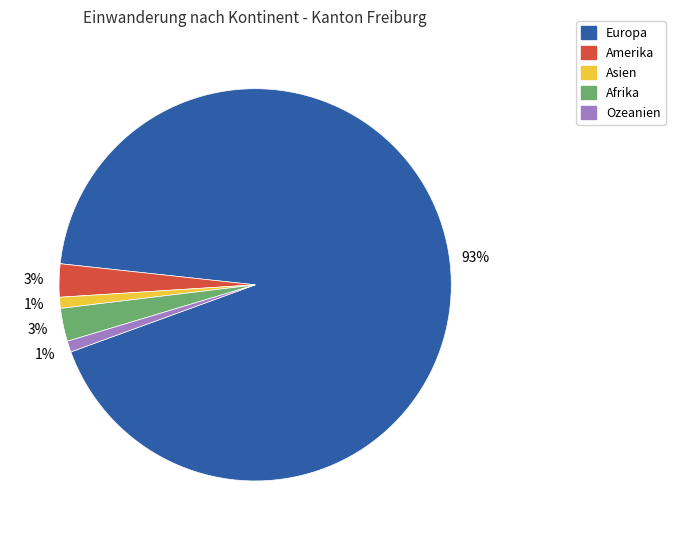

What percentage is the Amerika slice, to the nearest percent?

3%